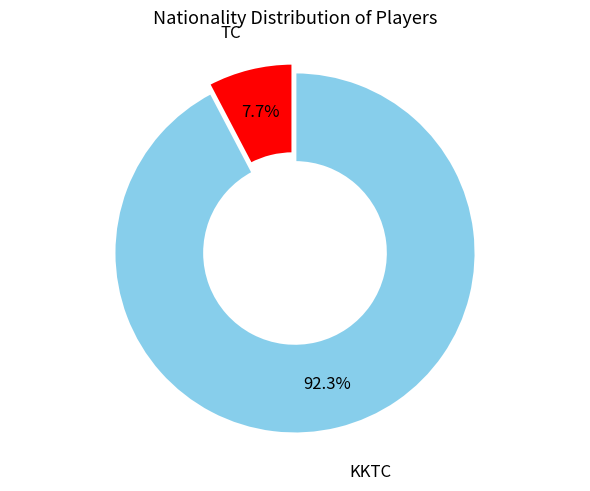

Does any single category account for the majority?

Yes